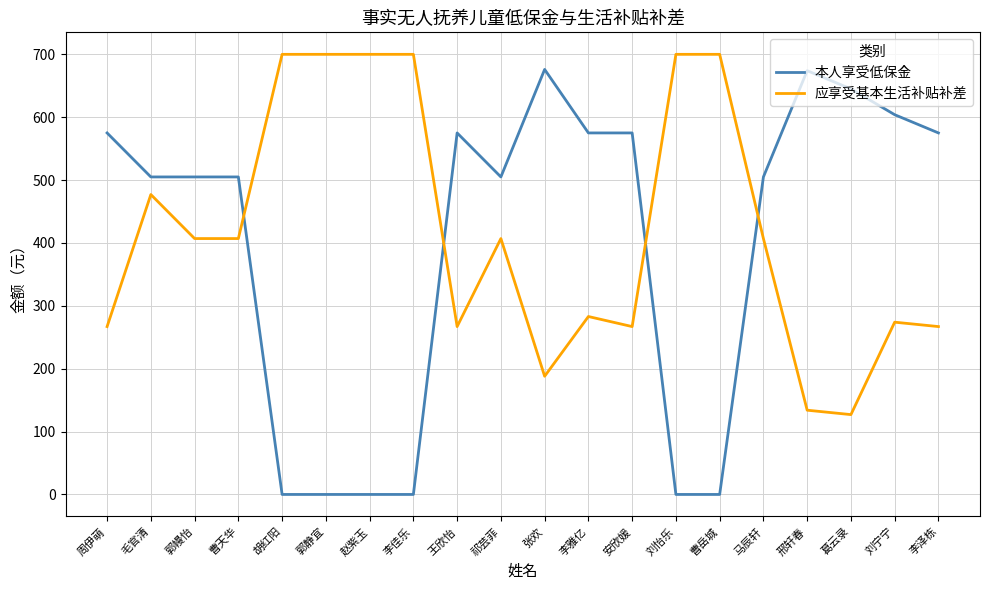

Rank the series at 曹岳城 from lowest to highest value.

本人享受低保金, 应享受基本生活补贴补差